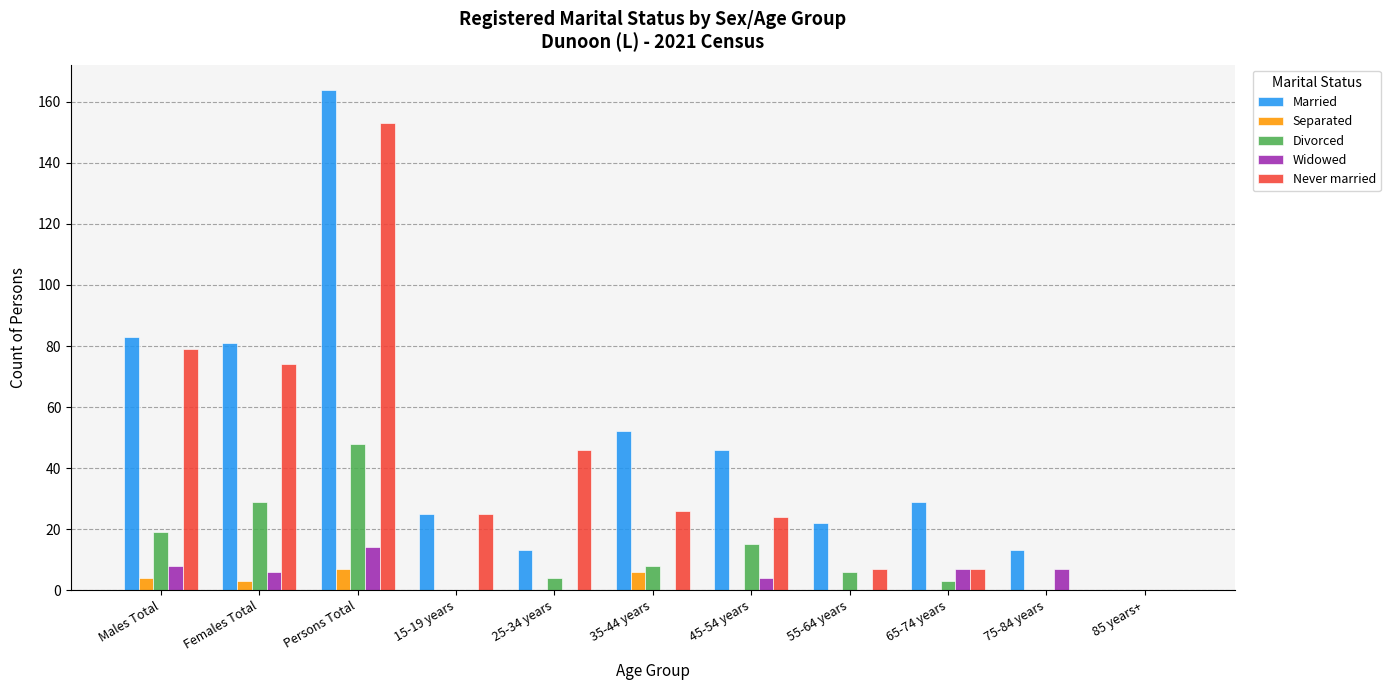

Where does the Divorced series first go above 6?

Males Total